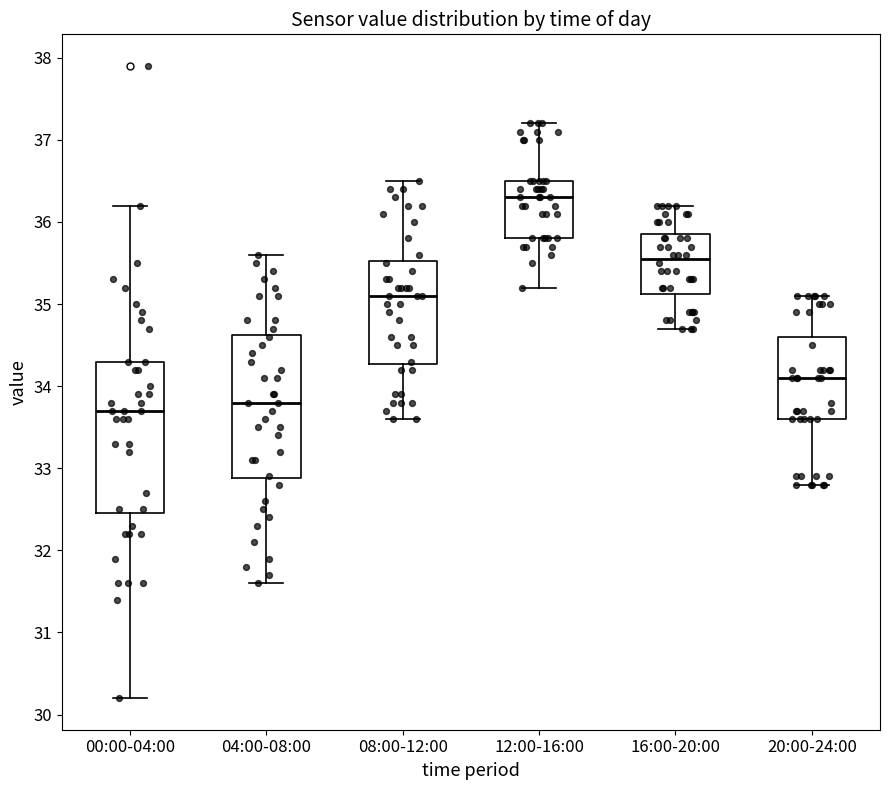

Reading left to right, transcribe this box plot: for each box, give where its median line is, the range the box spans, and where its two whiskers end, as read against the y-axis. The values are not printed on the chart, so give them approximately, as read against the axis.

00:00-04:00: median 33.7, box 32.5 to 34.3, whiskers 30.2 to 36.2
04:00-08:00: median 33.8, box 32.9 to 34.6, whiskers 31.6 to 35.6
08:00-12:00: median 35.1, box 34.3 to 35.5, whiskers 33.6 to 36.5
12:00-16:00: median 36.3, box 35.8 to 36.5, whiskers 35.2 to 37.2
16:00-20:00: median 35.6, box 35.1 to 35.9, whiskers 34.7 to 36.2
20:00-24:00: median 34.1, box 33.6 to 34.6, whiskers 32.8 to 35.1